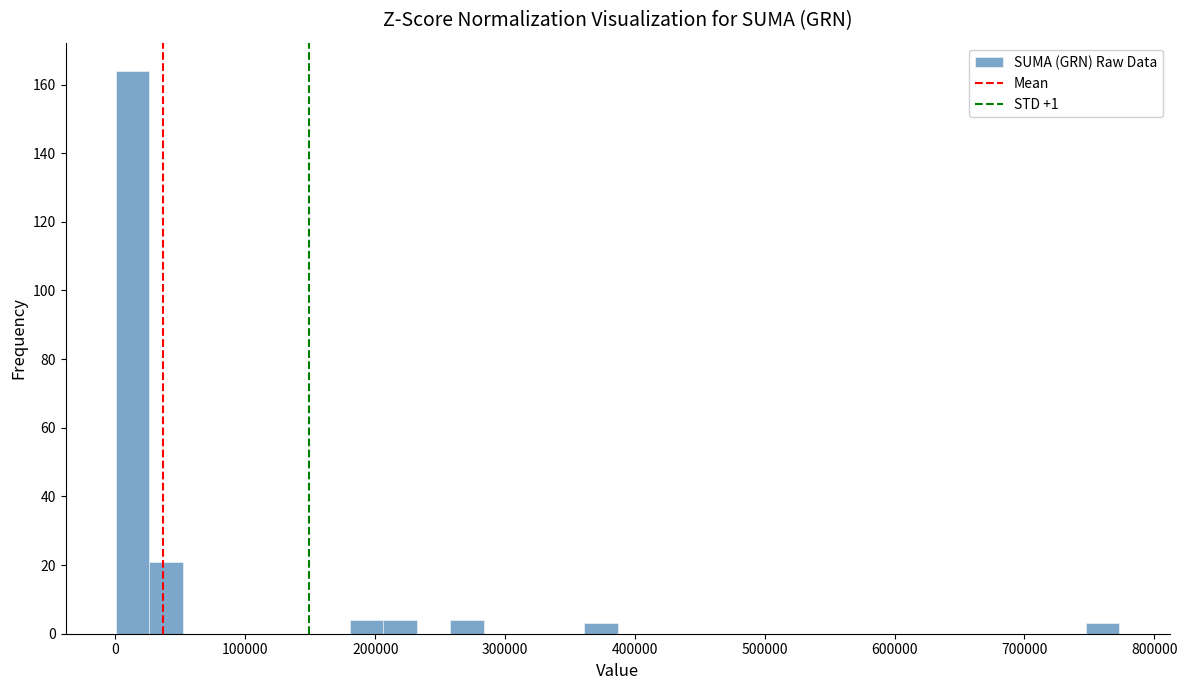

Read against the x-axis, roughly where is the centre of the tallest bar?

10000